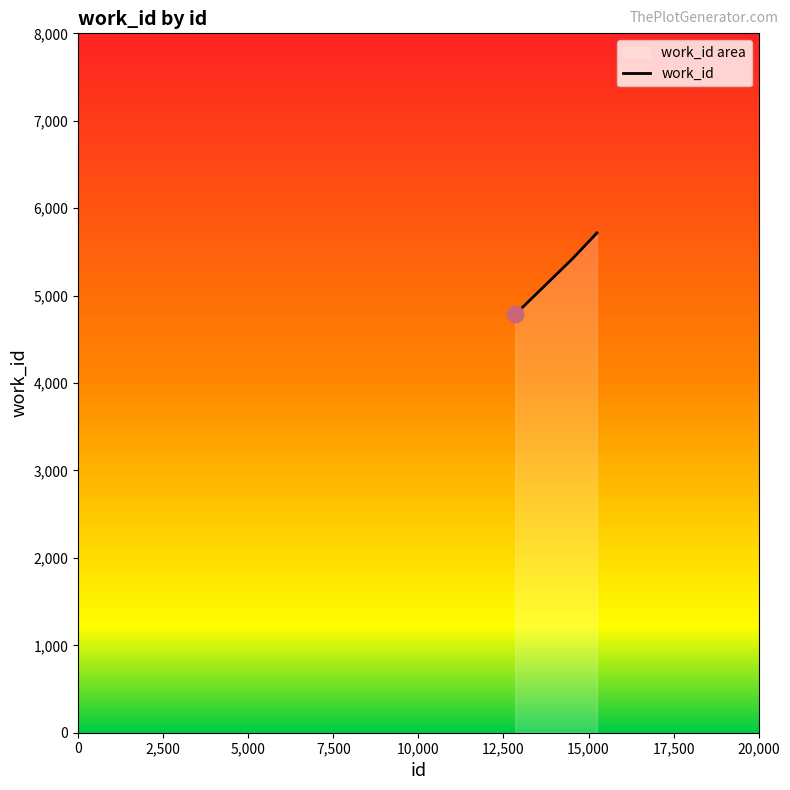

What is the difference between the maximum and minimum values?

932